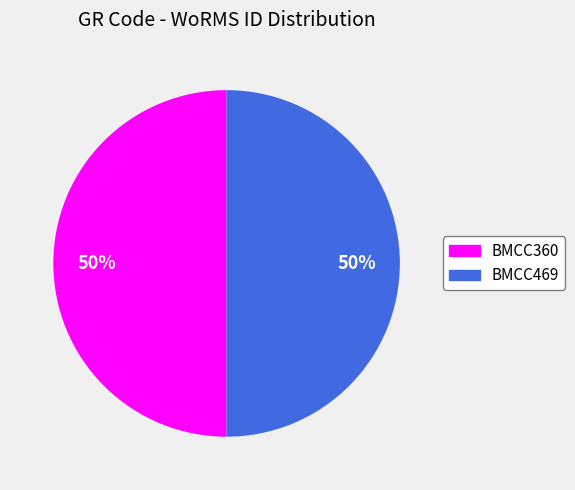

Is it true that BMCC469 is 50% of the pie?

True